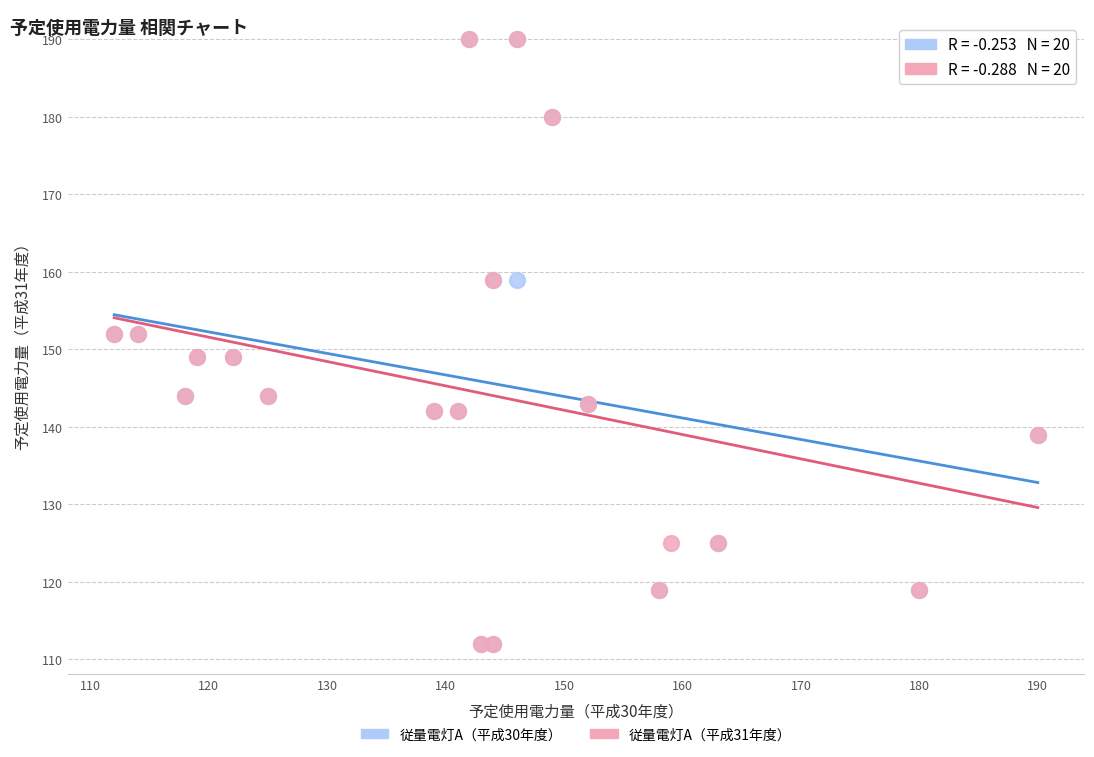

What are all the series names shown in the legend?

従量電灯A（平成30年度）, 従量電灯A（平成31年度）